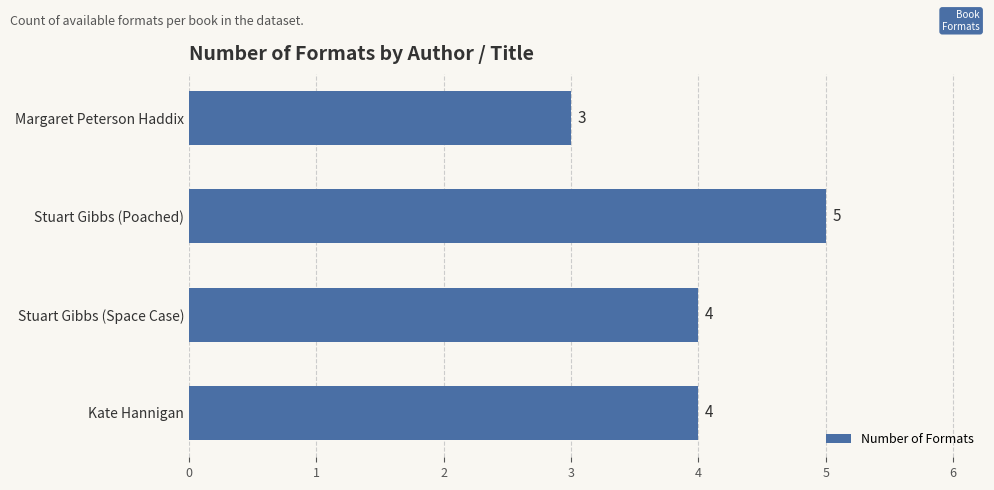

Reading top to bottom, what are all the values shown in this chart?

3	5	4	4